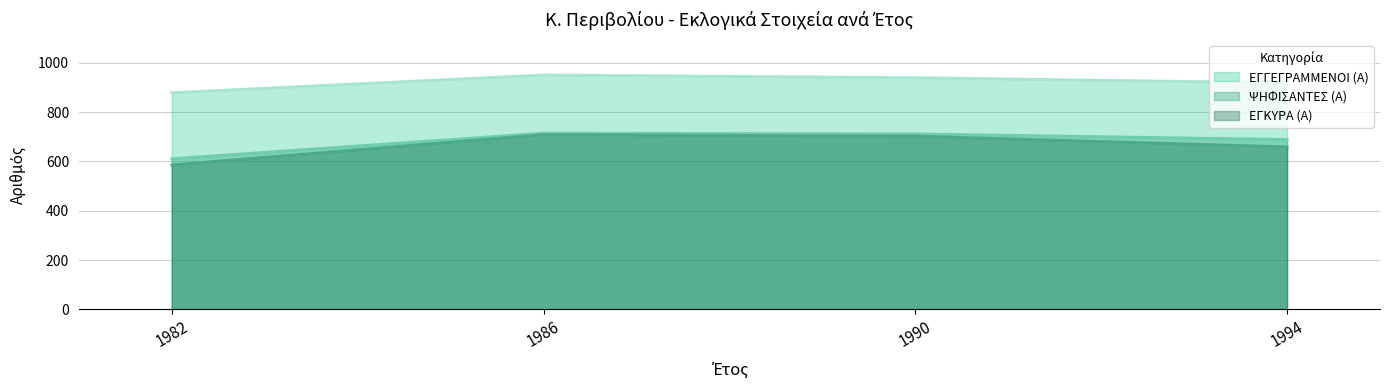

Reading left to right, transcribe all the data shown in this chart.

ΕΓΓΕΓΡΑΜΜΕΝΟΙ (Α): 879	951	940	919
ΨΗΦΙΣΑΝΤΕΣ (Α): 611	715	712	689
ΕΓΚΥΡΑ (Α): 586	709	703	659